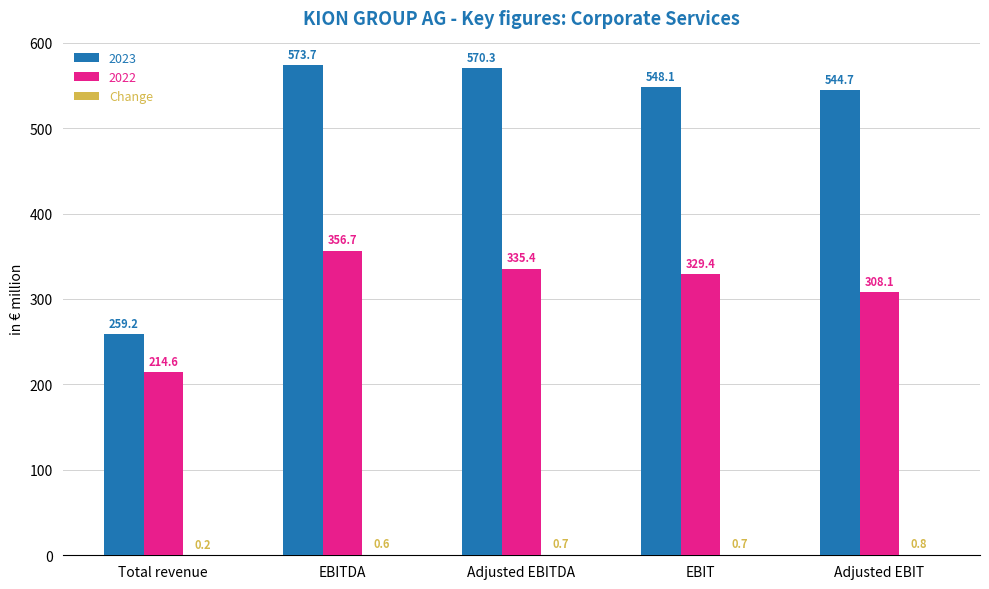

Which series has the largest total across all categories?

2023